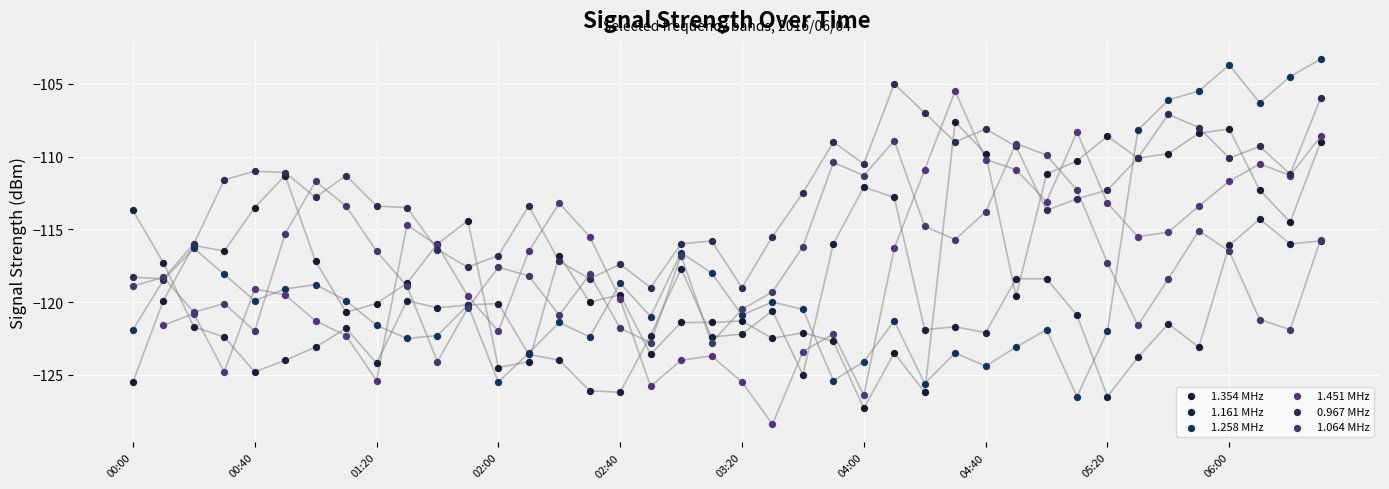

What are all the series names shown in the legend?

1.354 MHz, 1.161 MHz, 1.258 MHz, 1.451 MHz, 0.967 MHz, 1.064 MHz